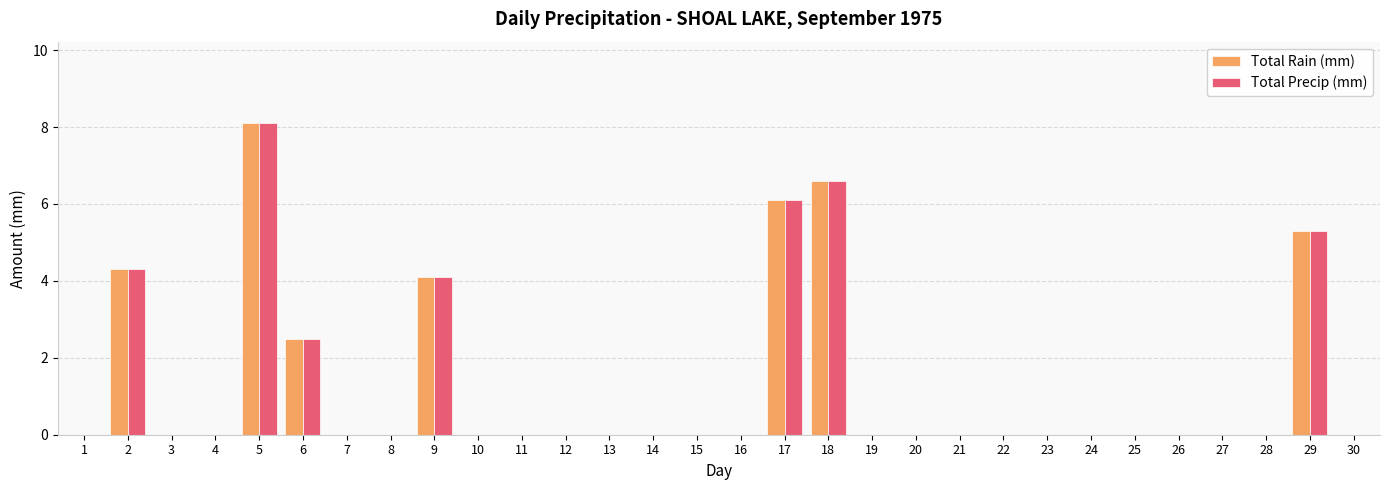

What is the sum of all Total Precip (mm) values?

37.0